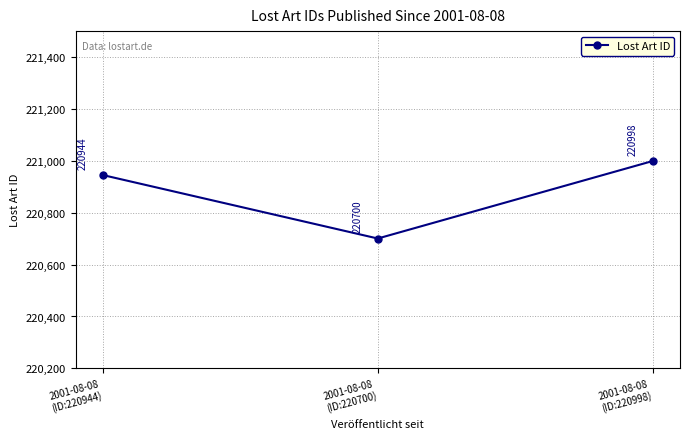

What is the average value?

220881